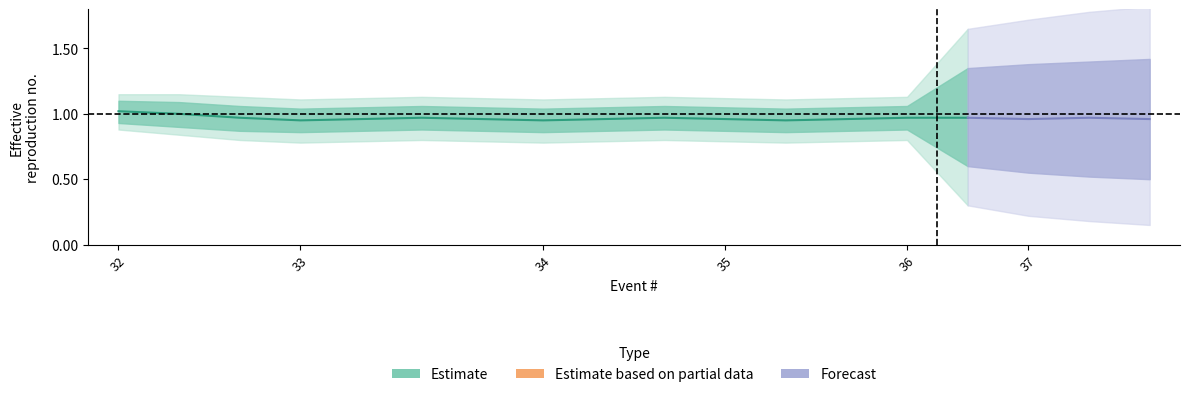

How many outer_high values are between 1 and 2?

18